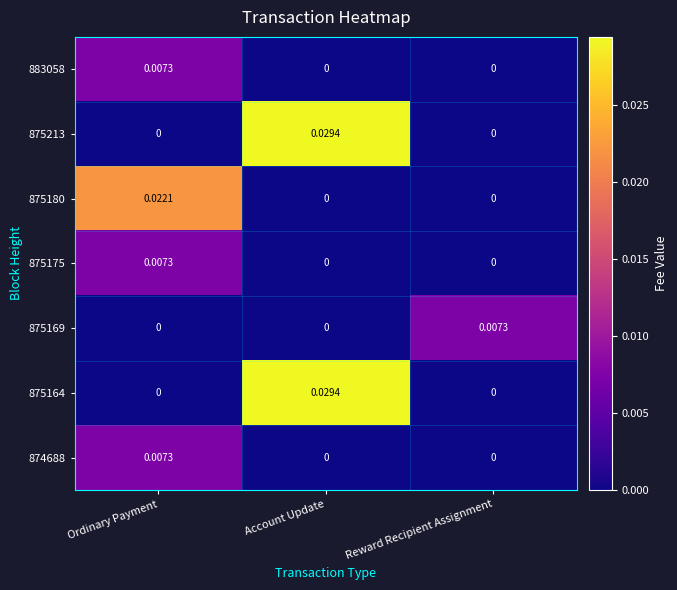

At which category is the sum across all series the highest?

Account Update